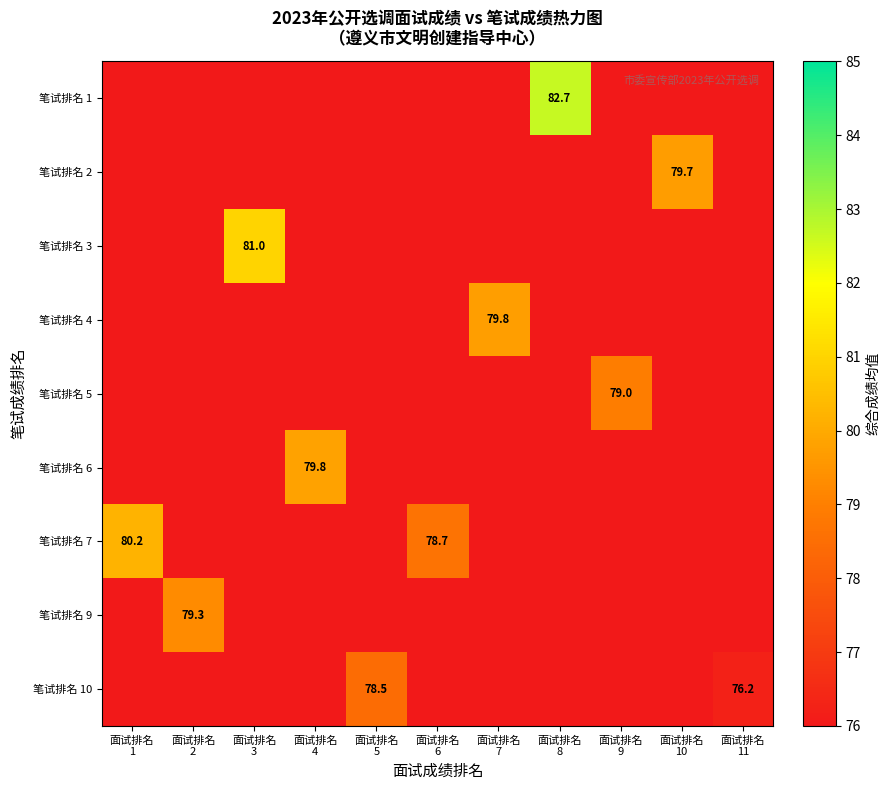

True or false: 笔试排名 3 has a value of 75.2 at 面试排名 2.

True